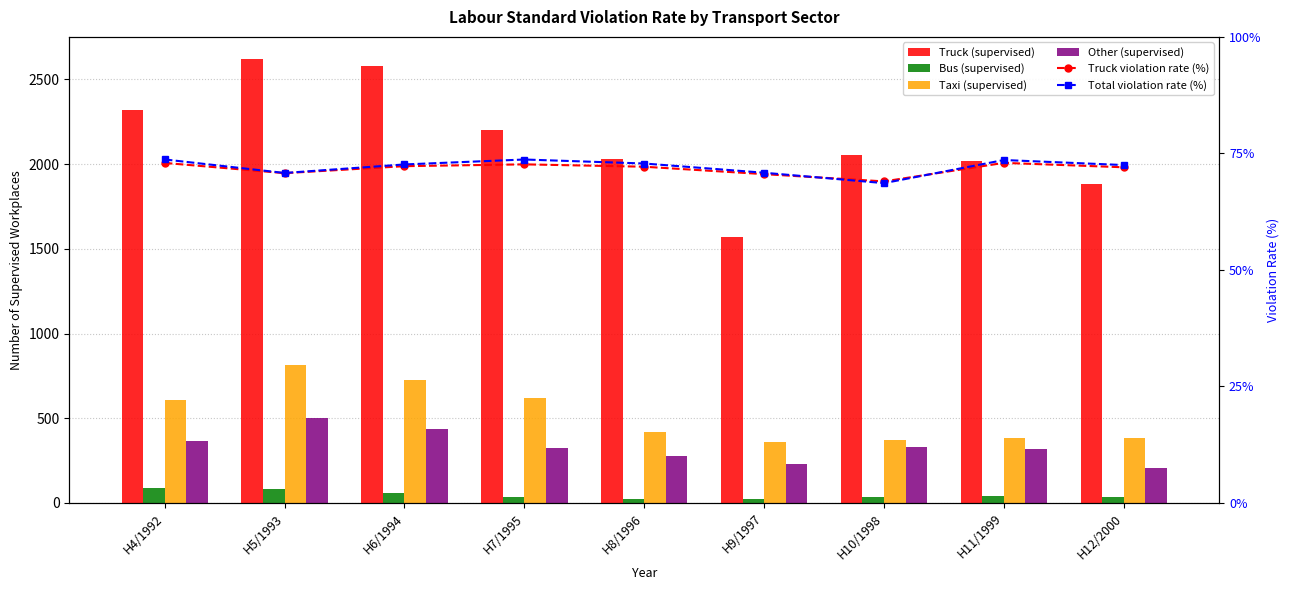

Which has a higher value, H12/2000 or H4/1992?

H4/1992